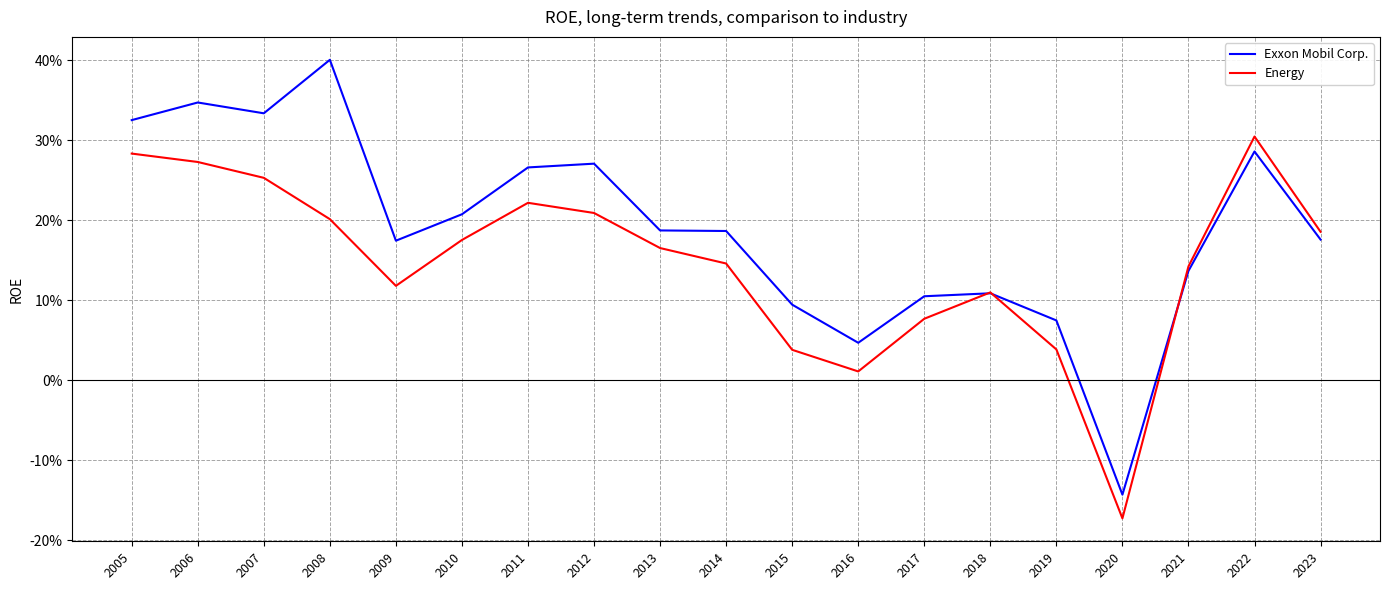

How many times do Exxon Mobil Corp. and Energy cross each other?

3